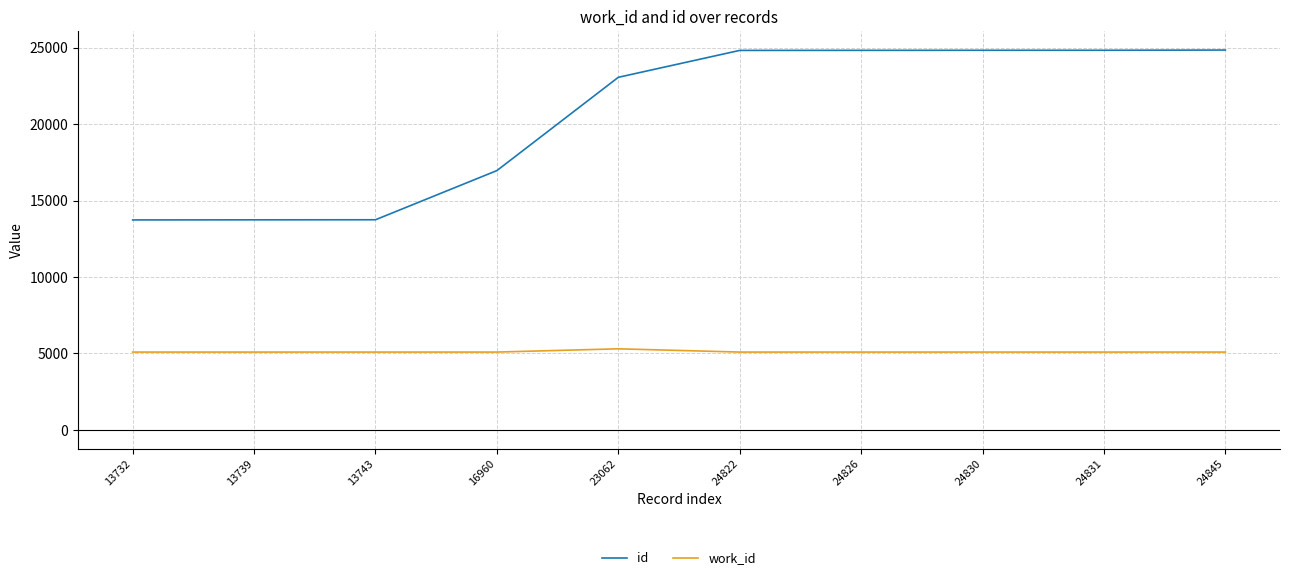

Which series has the largest total across all categories?

id